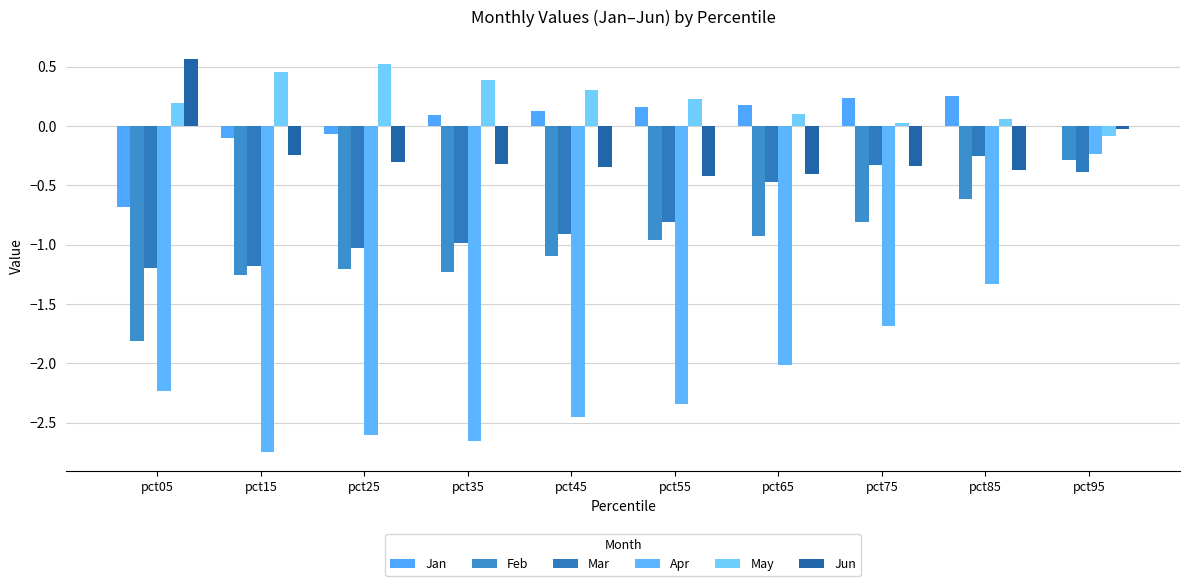

What is the sum of the May values at pct55 and pct35?

0.6